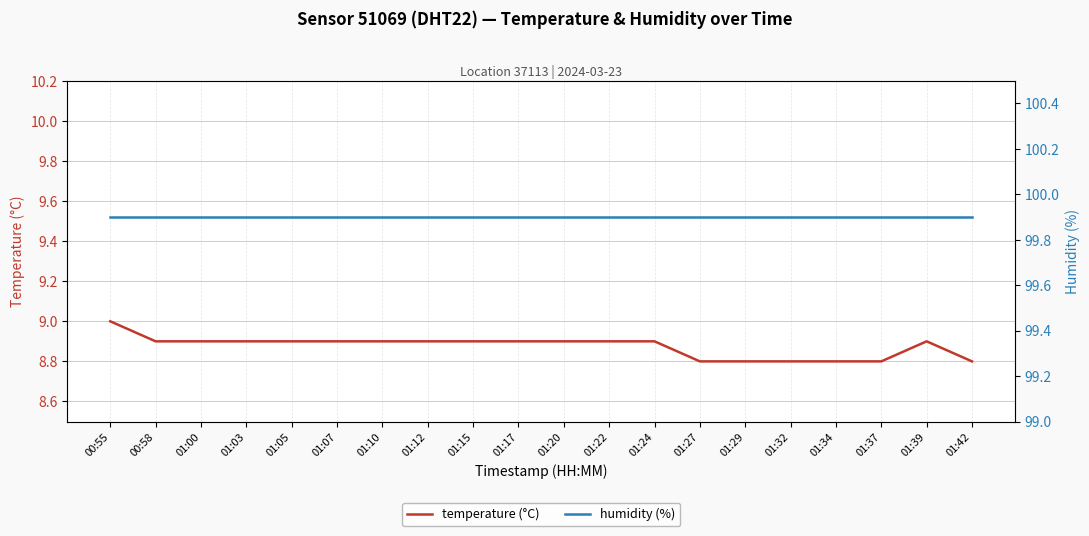

The value of humidity (%) at 00:58 is 99.9. True or false?

True